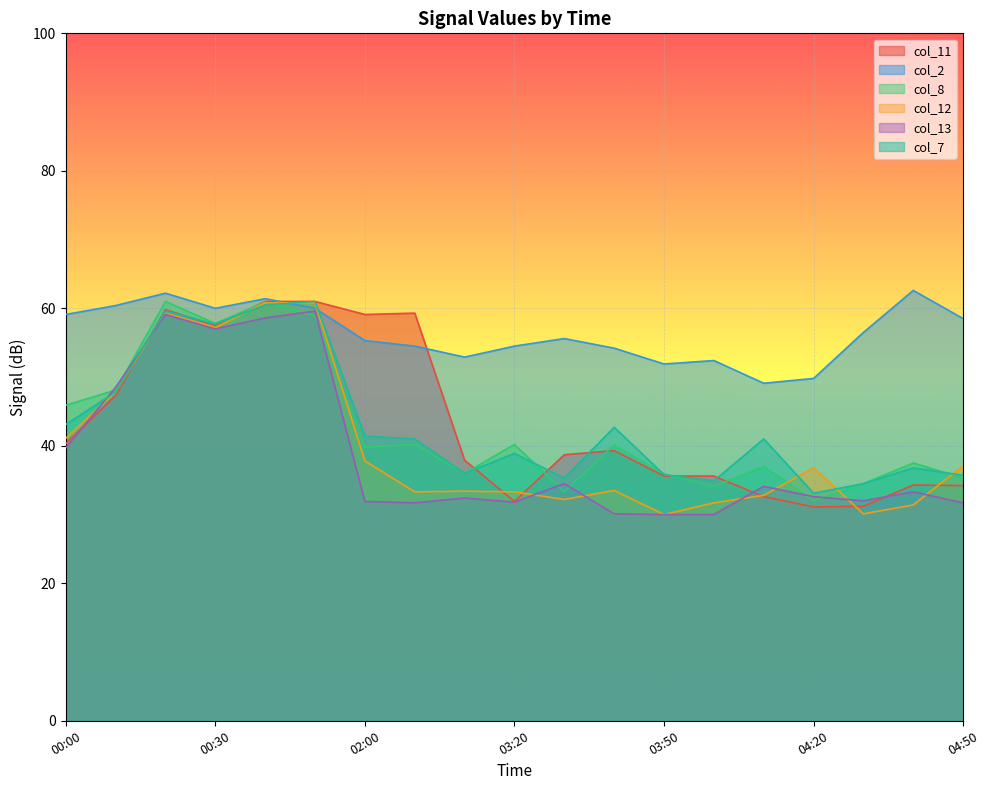

How many interior local peaks does the col_8 series have?

7